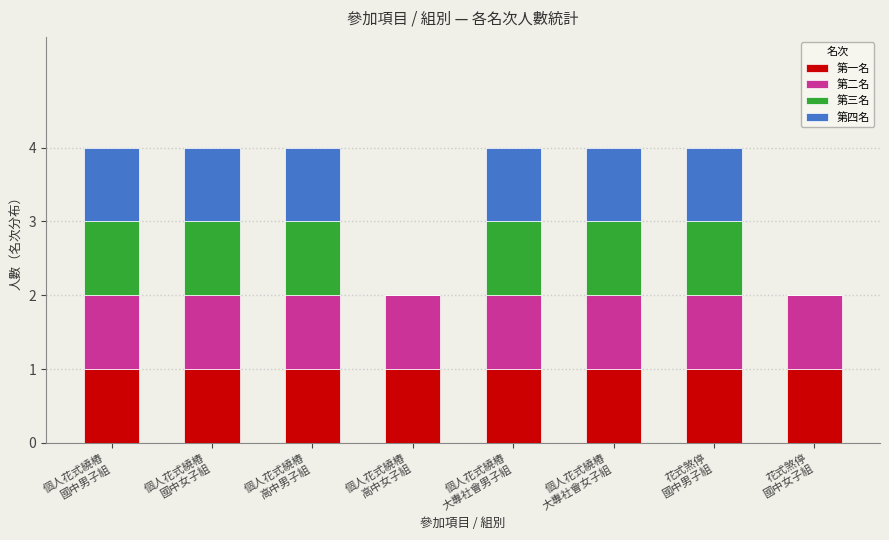

Which series changed the most between 個人花式繞樁
國中女子組 and 個人花式繞樁
大專社會女子組?

第一名